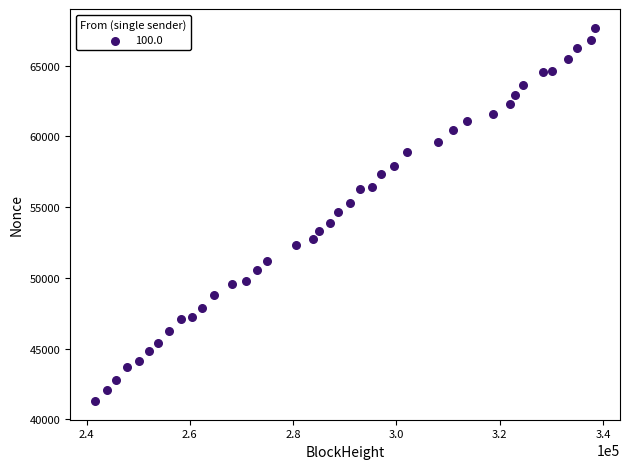

What is the range of X values (max minus min)?

96813